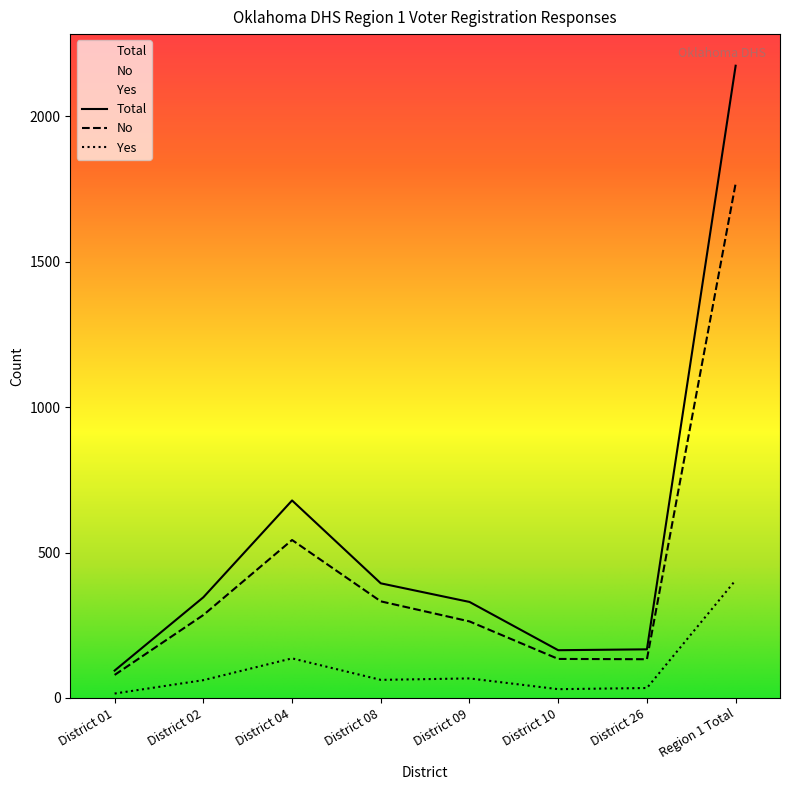

True or false: No has a value of 217 at District 26.

False